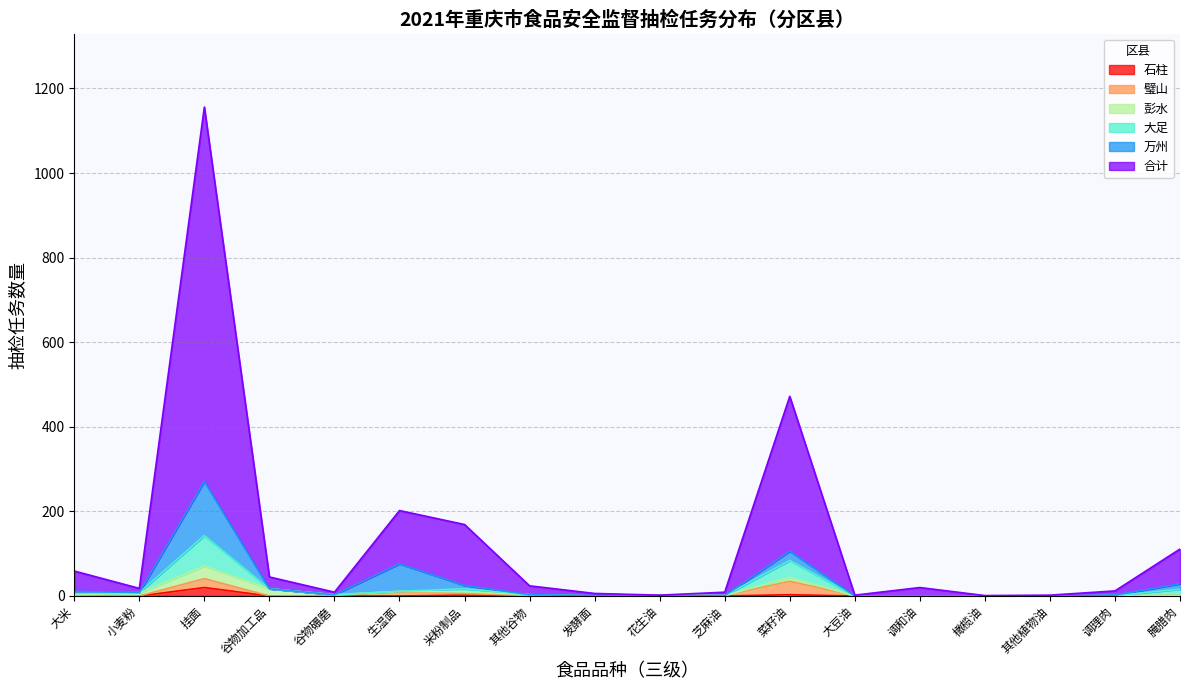

True or false: 大足 and 石柱 intersect in this chart.

False